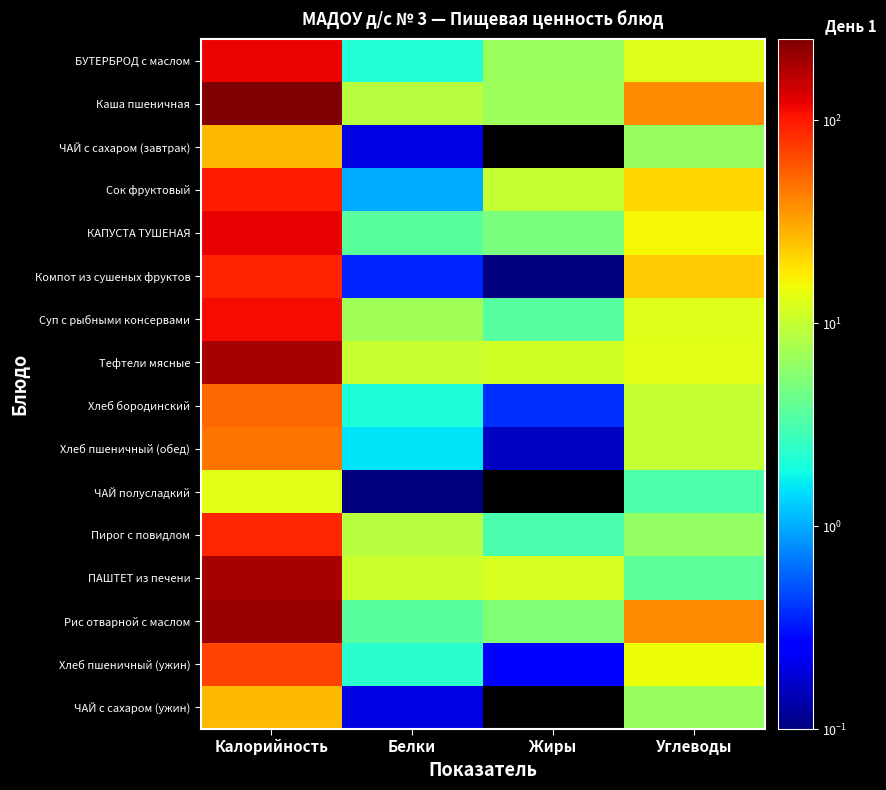

Is it true that Хлеб бородинский equals 2.0 at Белки?

True